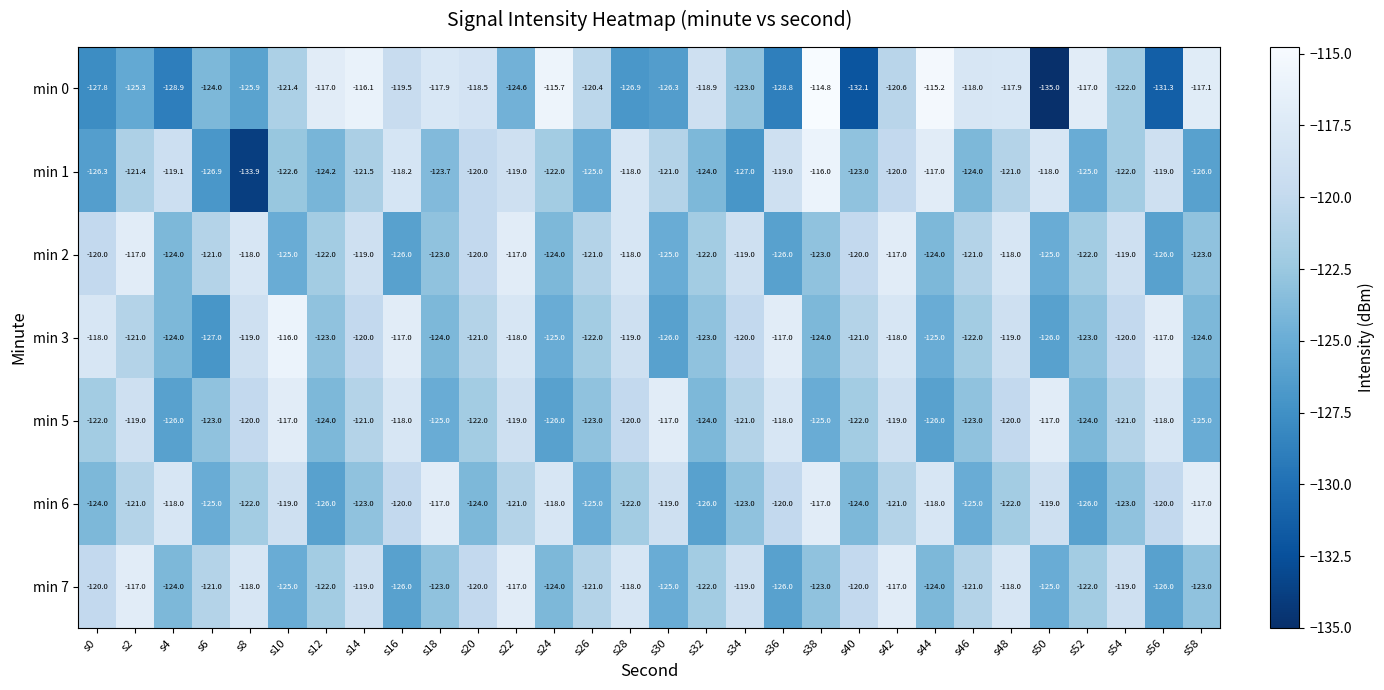

What is the total value across all series at s48?

-835.9